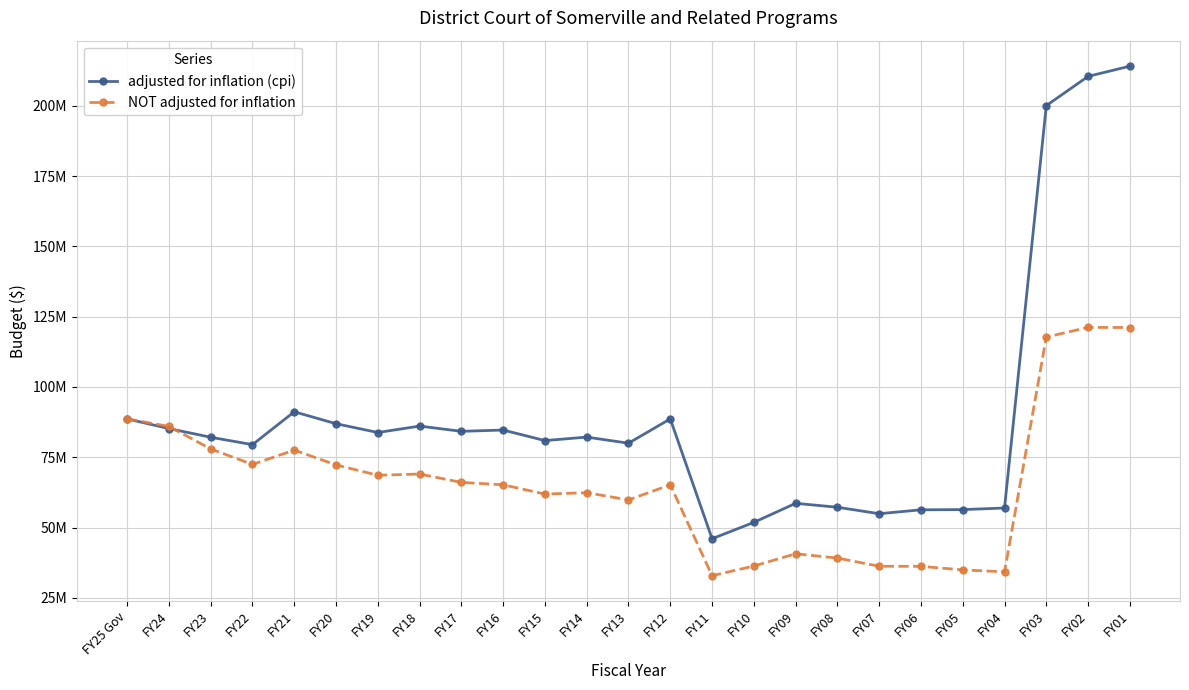

True or false: adjusted for inflation (cpi) has more than 1 points higher than both neighbors.

True